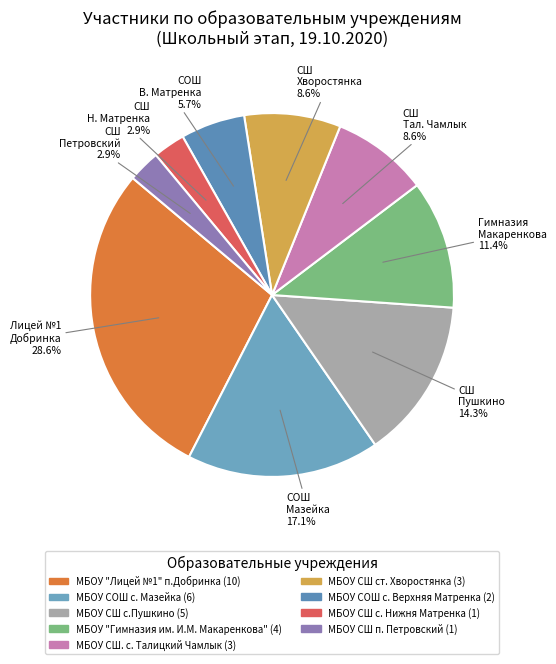

True or false: МБОУ СШ. с. Талицкий Чамлык accounts for 9% of the total.

True